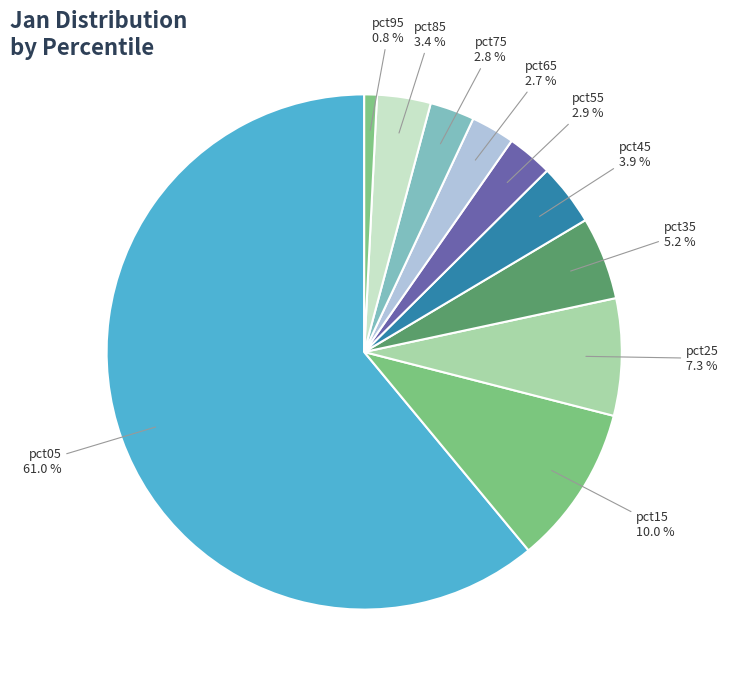

Does pct95 represent more than half of the total?

No